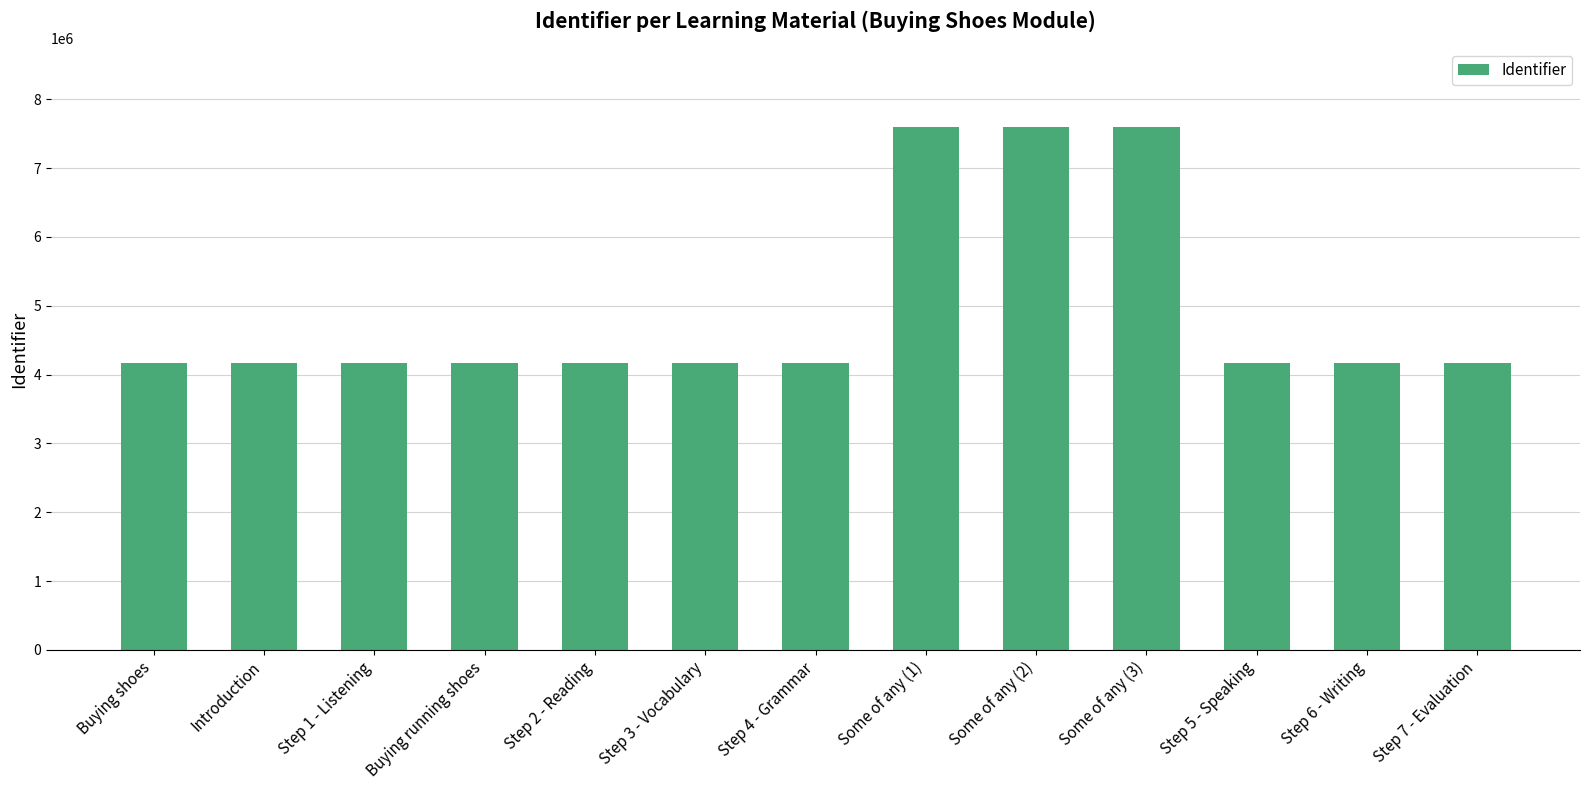

True or false: the data shows 4162598 at Buying shoes.

True